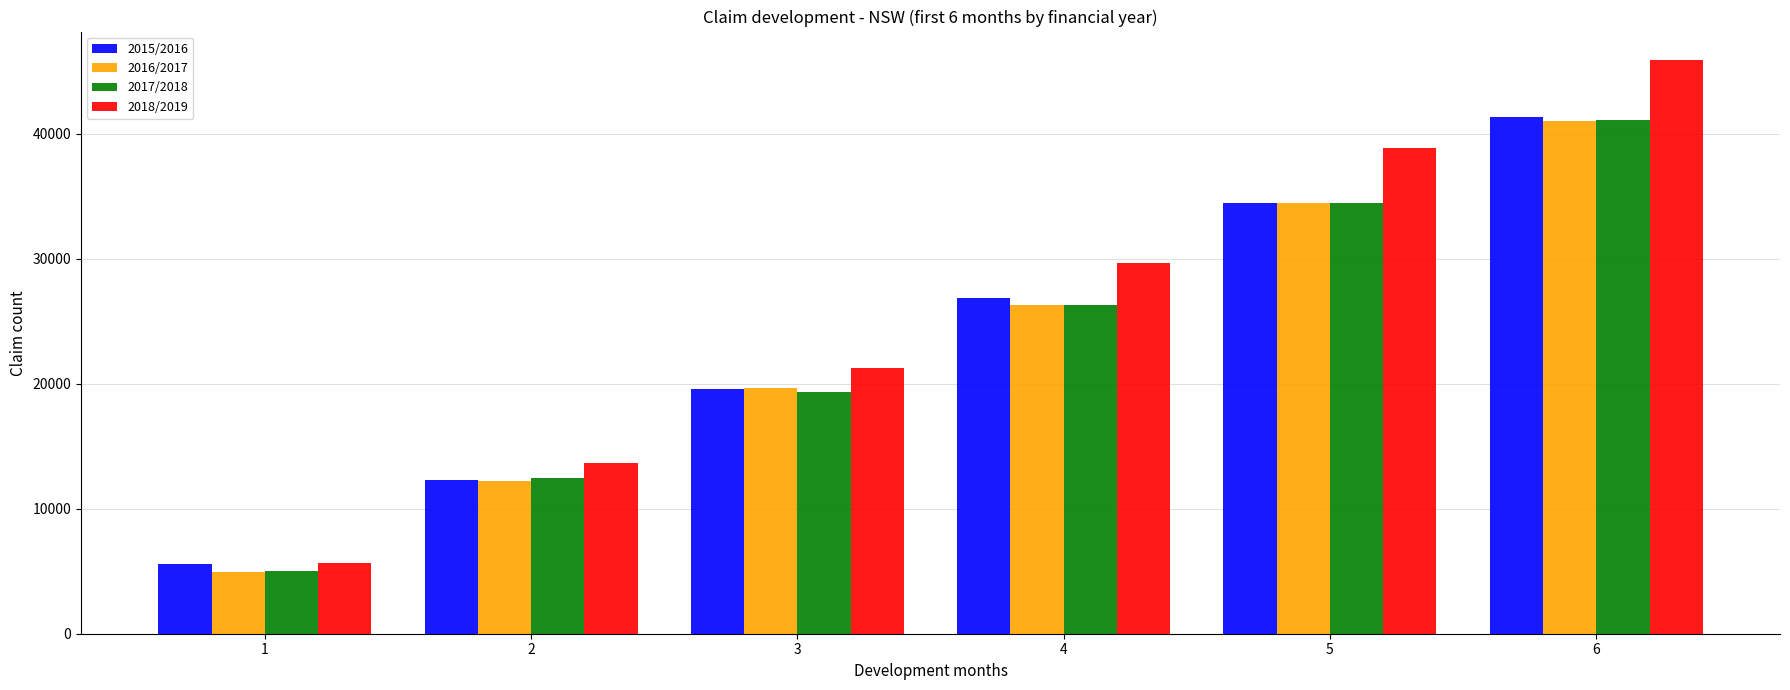

At how many categories does at least one series exceed 25844?

3